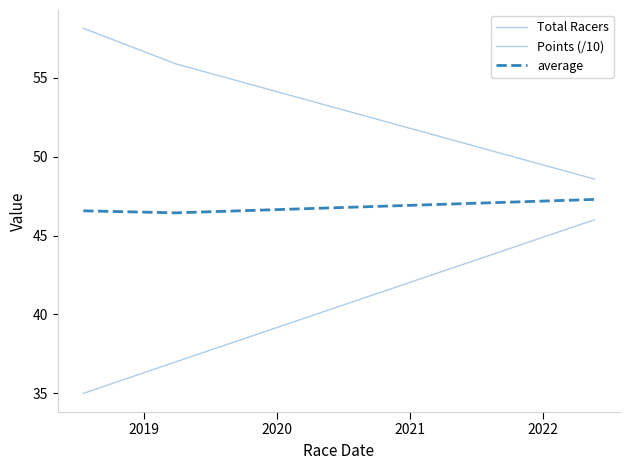

List the series in order of their overall mean, lowest first.

Total Racers, average, Points (/10)